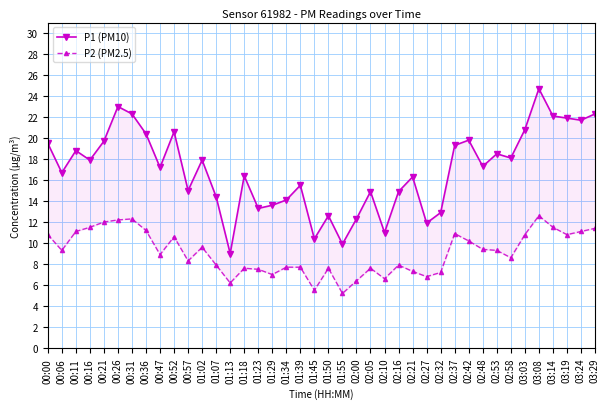

True or false: P1 (PM10) and P2 (PM2.5) intersect in this chart.

False